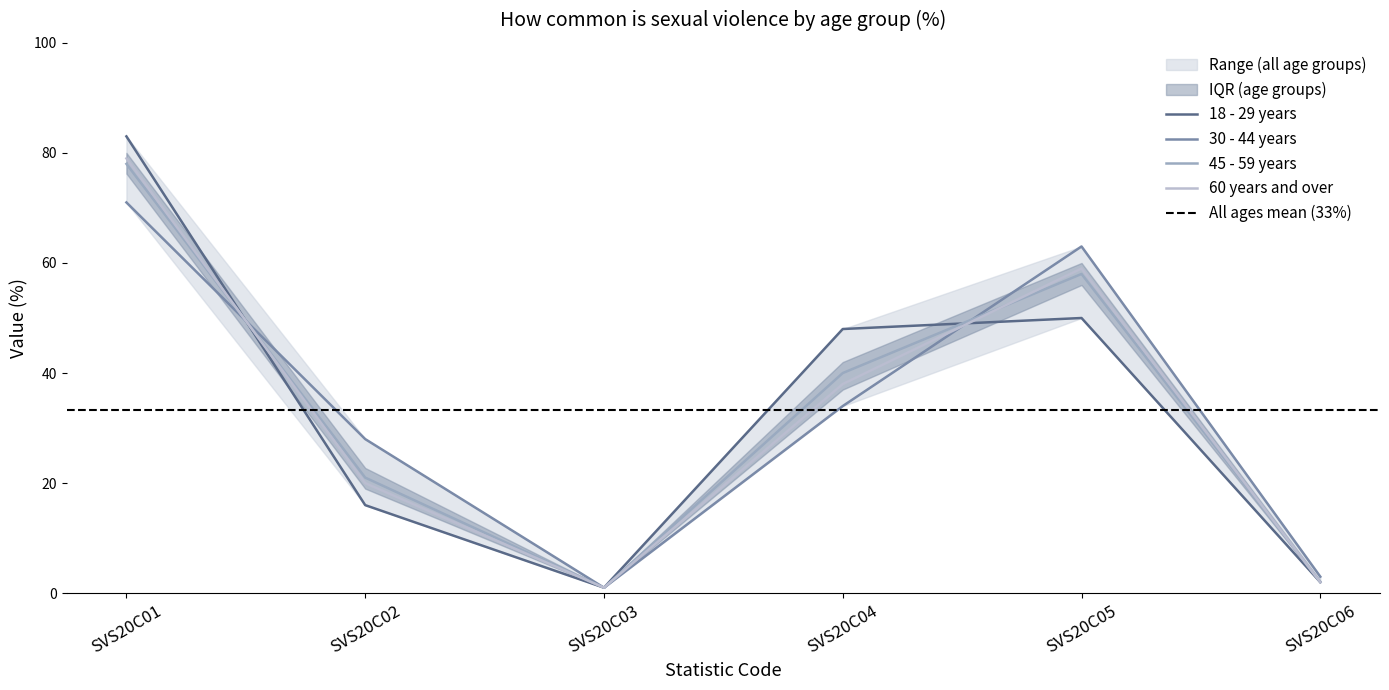

What is the average value of the 60 years and over series?

33